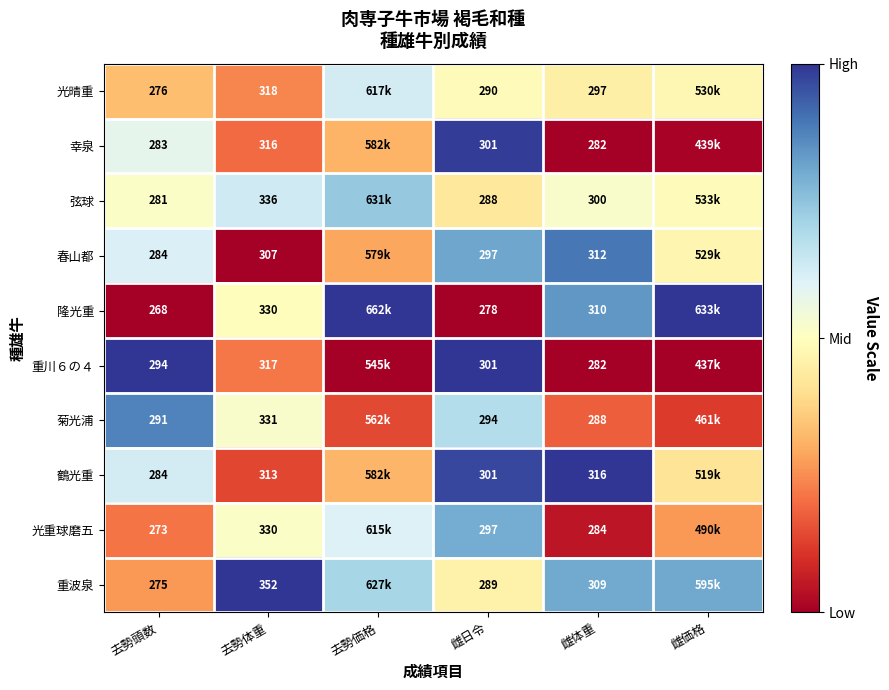

Which series changed the most between 去勢体重 and 雌日令?

重波泉